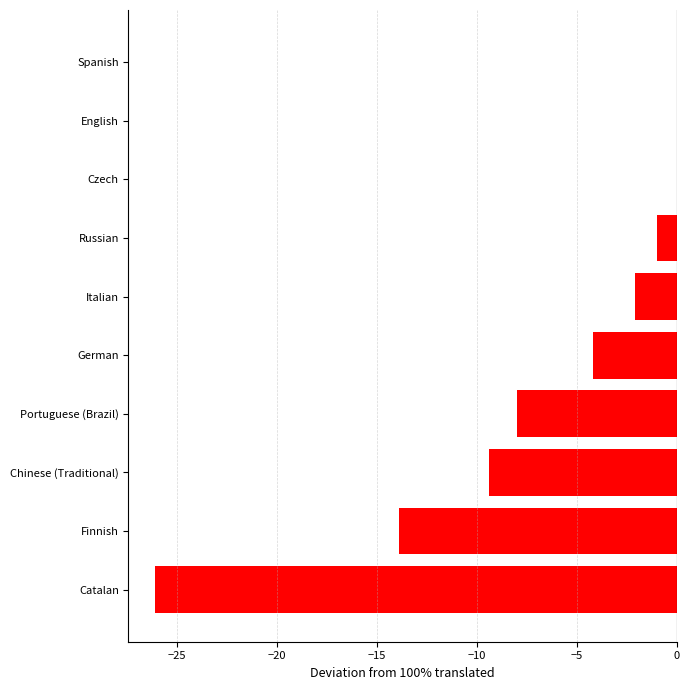

What is the sum of all values?

-64.7